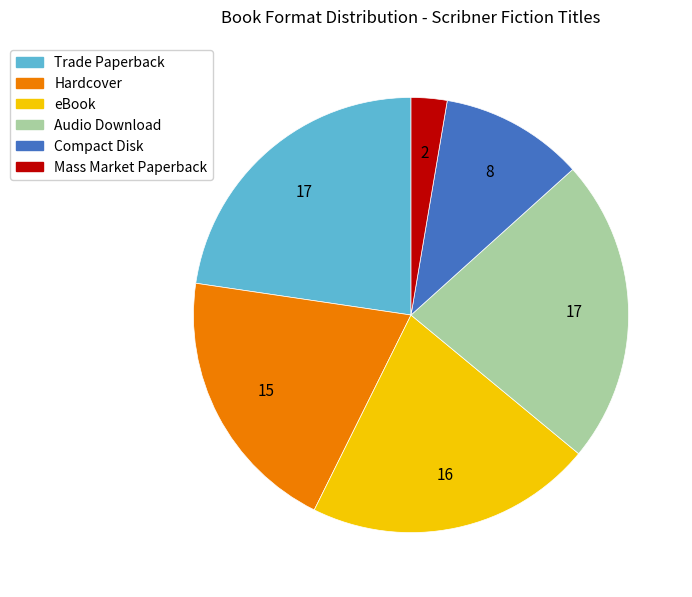

Is there any slice that represents more than half of the pie?

No